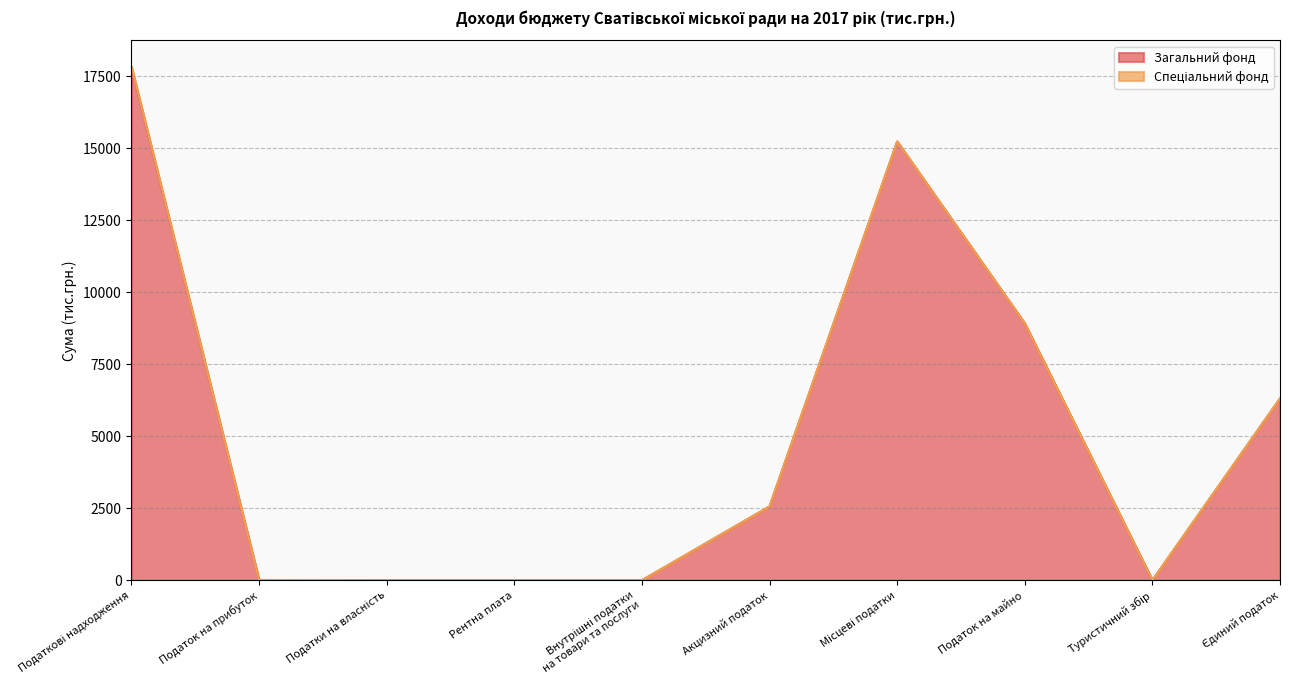

How many lines are shown in the chart?

2